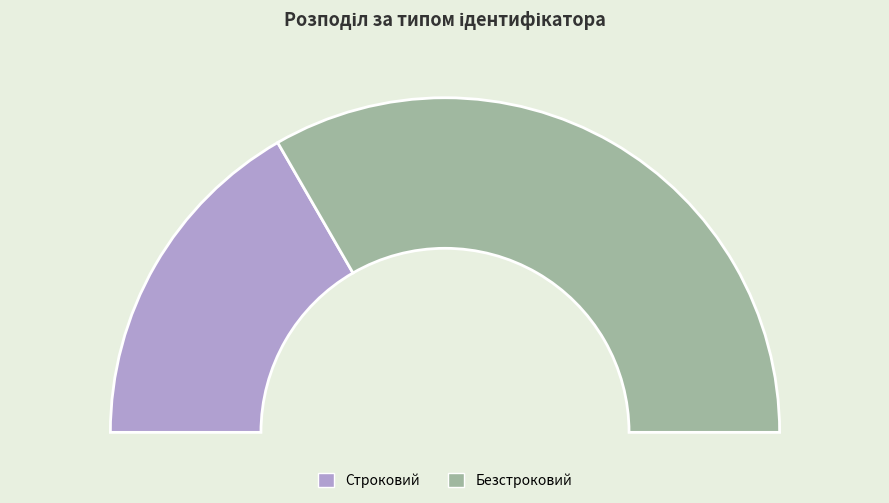

Which slice is the largest?

Безстроковий